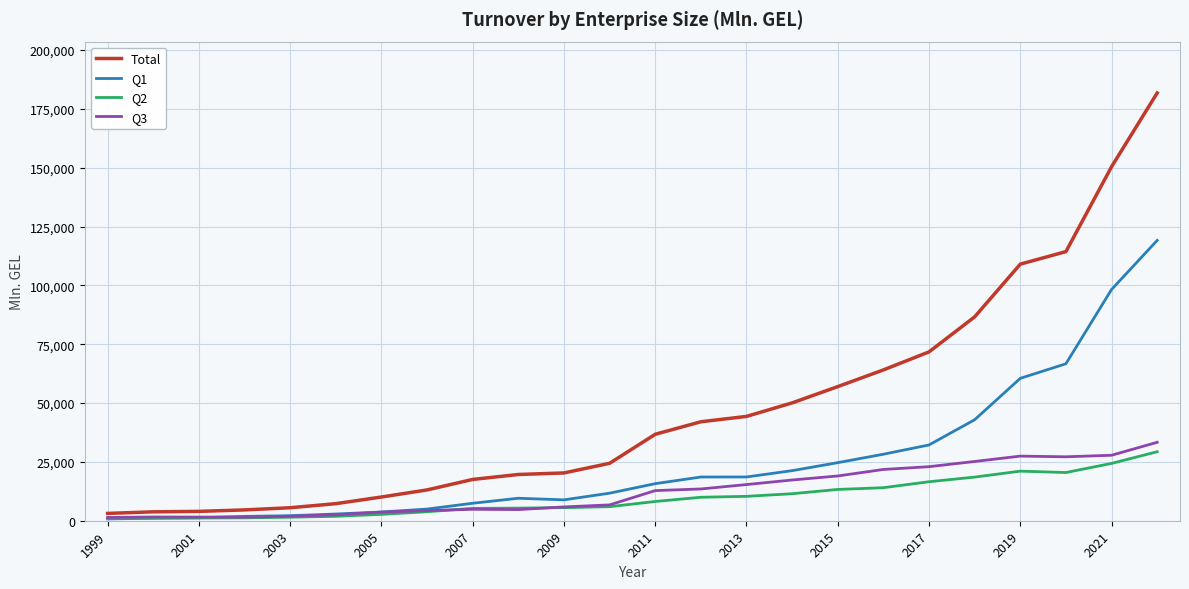

In Q3, how many points are higher than both neighbors (excluding endpoints)?

3